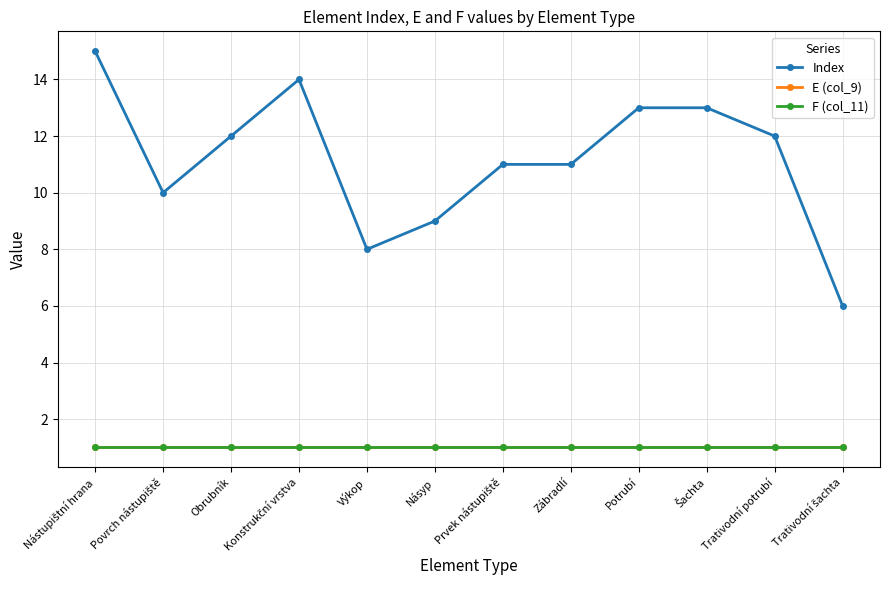

Which series has the largest total across all categories?

Index